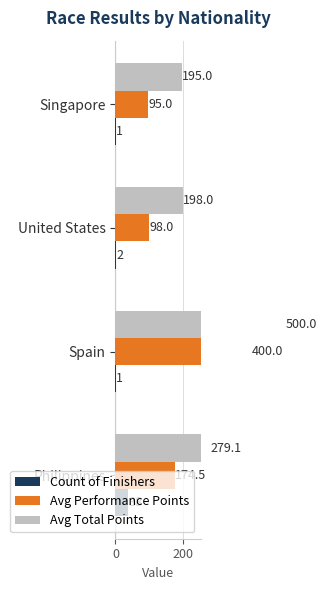

What is the label of the 1st bar from the right?

Singapore